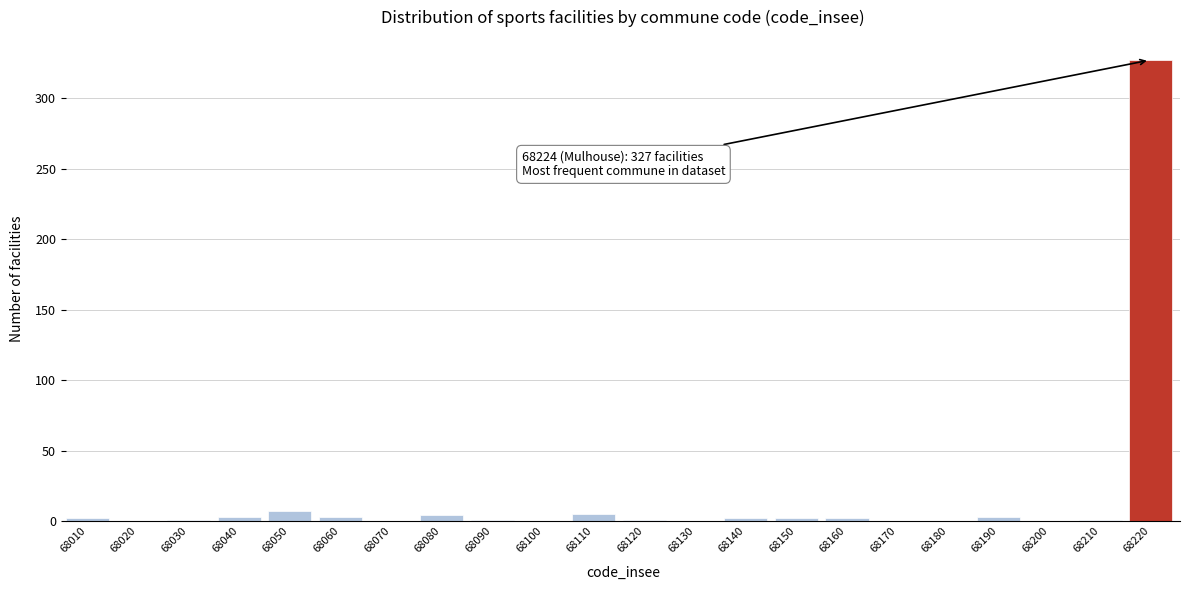

Which has a higher value, 68050 or 68020?

68050